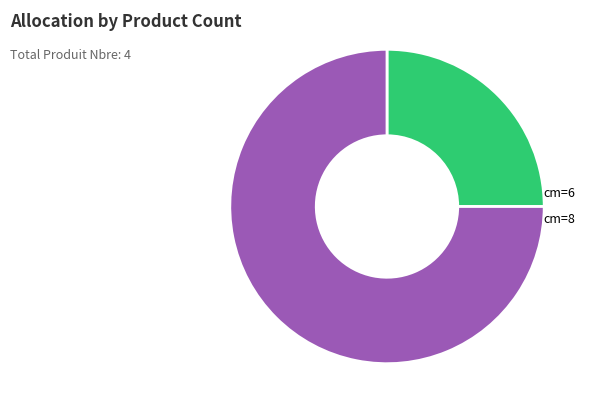

The cm=8 slice represents 75% of the pie. True or false?

True